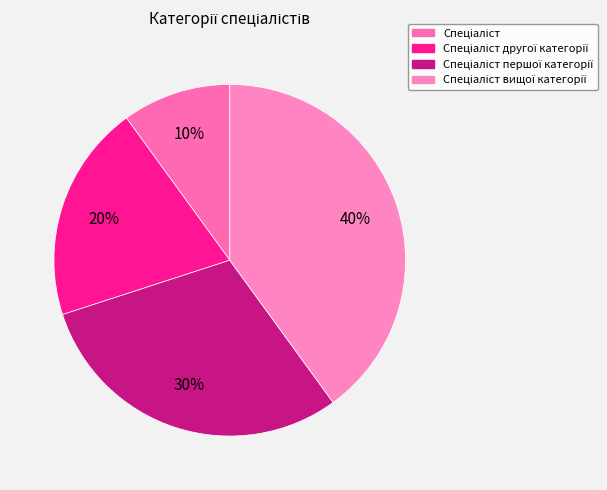

Does Спеціаліст вищої категорії account for over 50% of the chart?

No